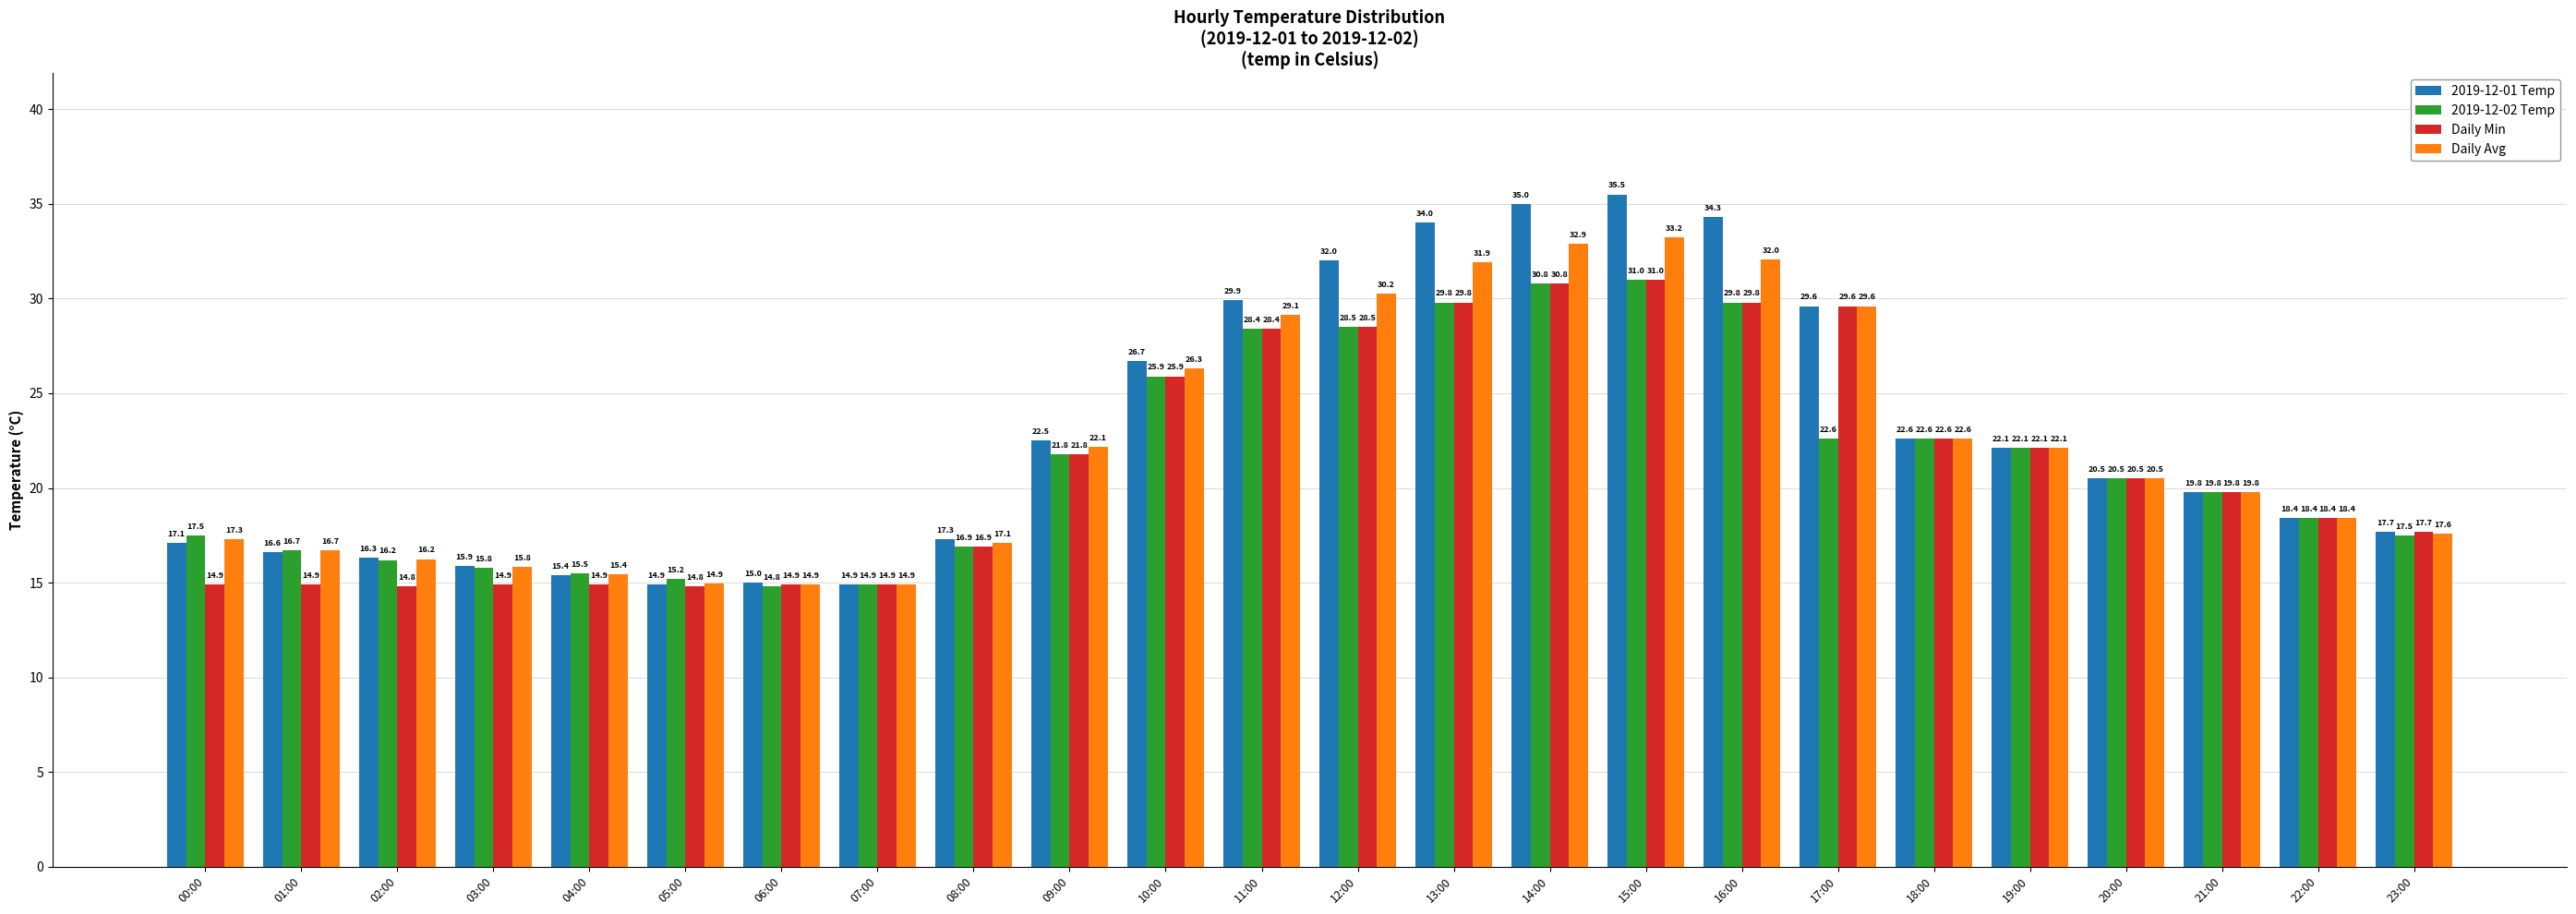

What is the label of the 3rd bar from the right?

21:00